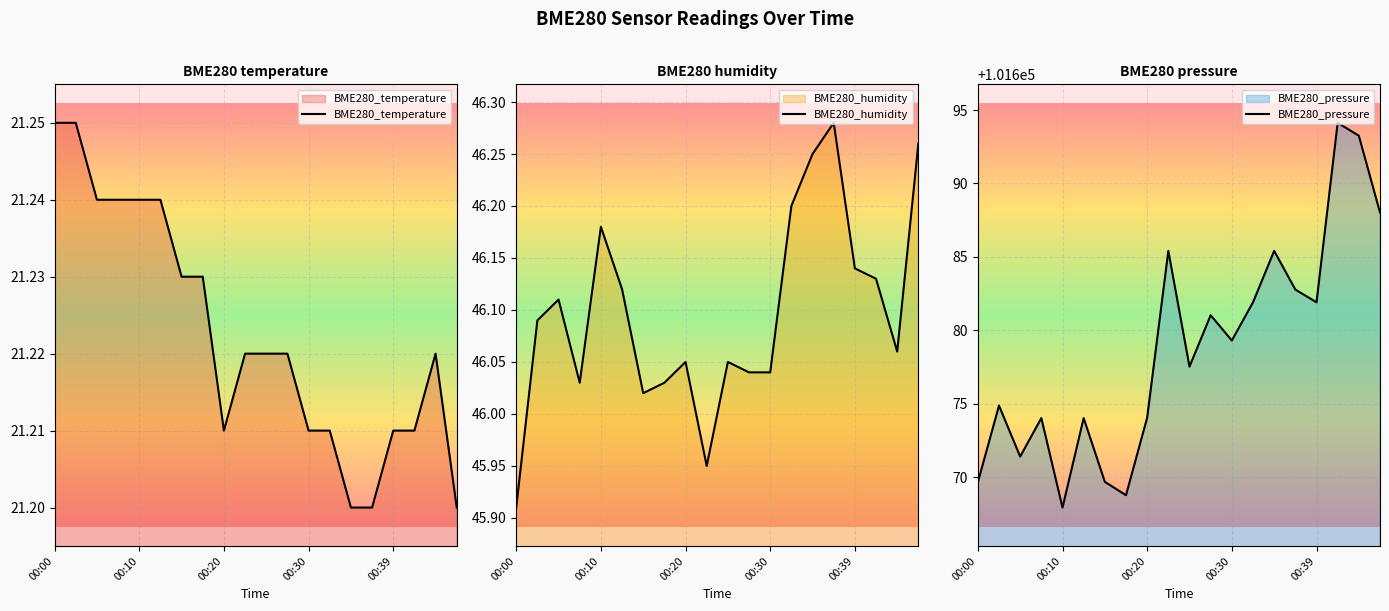

True or false: BME280_pressure and BME280_humidity intersect in this chart.

False